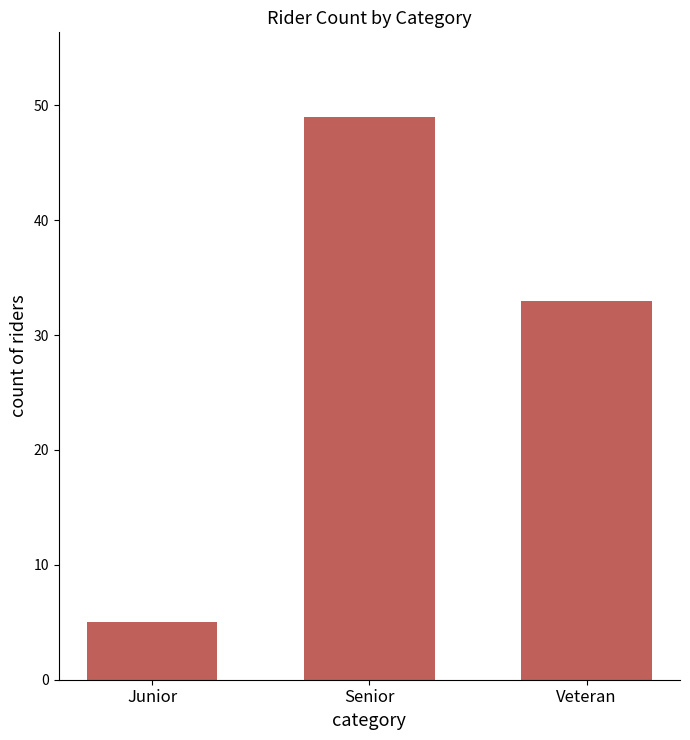

Rank the categories by value from lowest to highest.

Junior, Veteran, Senior